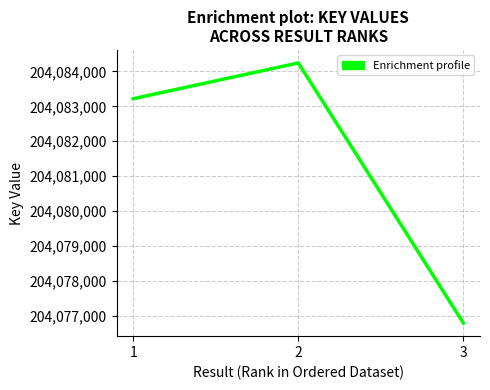

Between 2 and 3, which is larger?

2